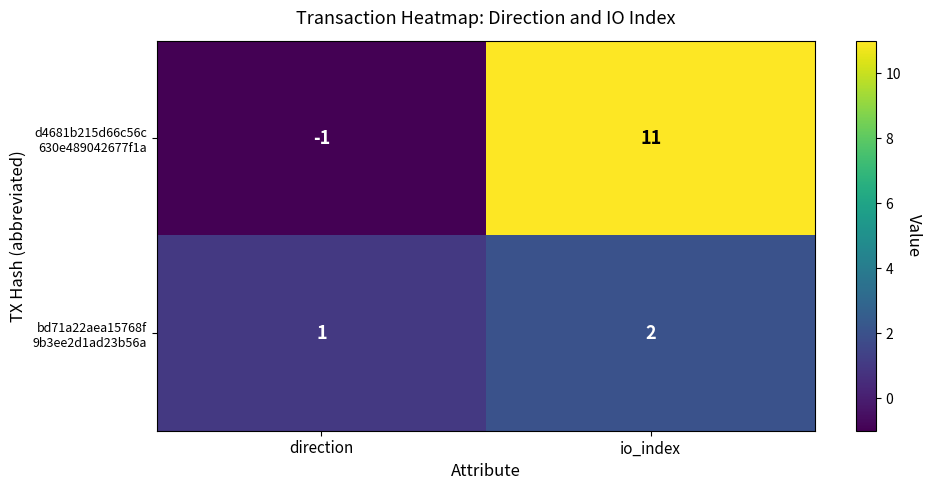

What is the total value across all series at io_index?

13